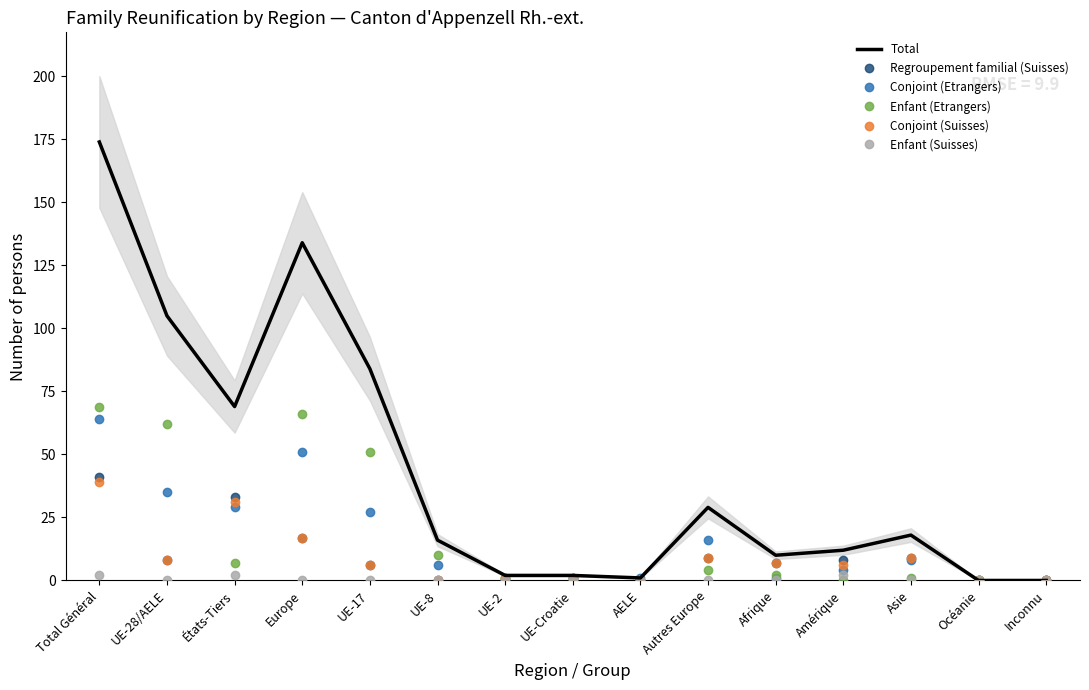

What are all the series names shown in the legend?

Total, Regroupement familial (Suisses), Conjoint (Etrangers), Enfant (Etrangers), Conjoint (Suisses), Enfant (Suisses)